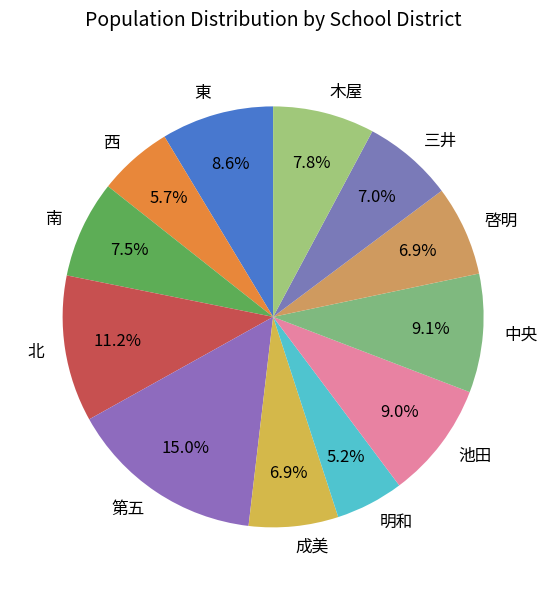

To the nearest percent, what is the difference between the 明和 and 北 slice percentages?

6%